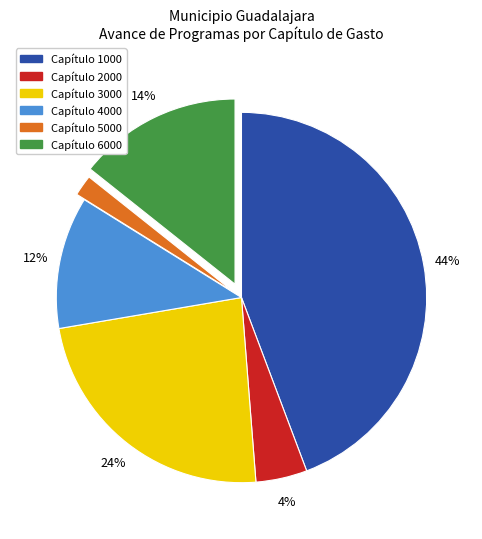

Is the sum of Capítulo 3000 and Capítulo 5000 greater than half?

No